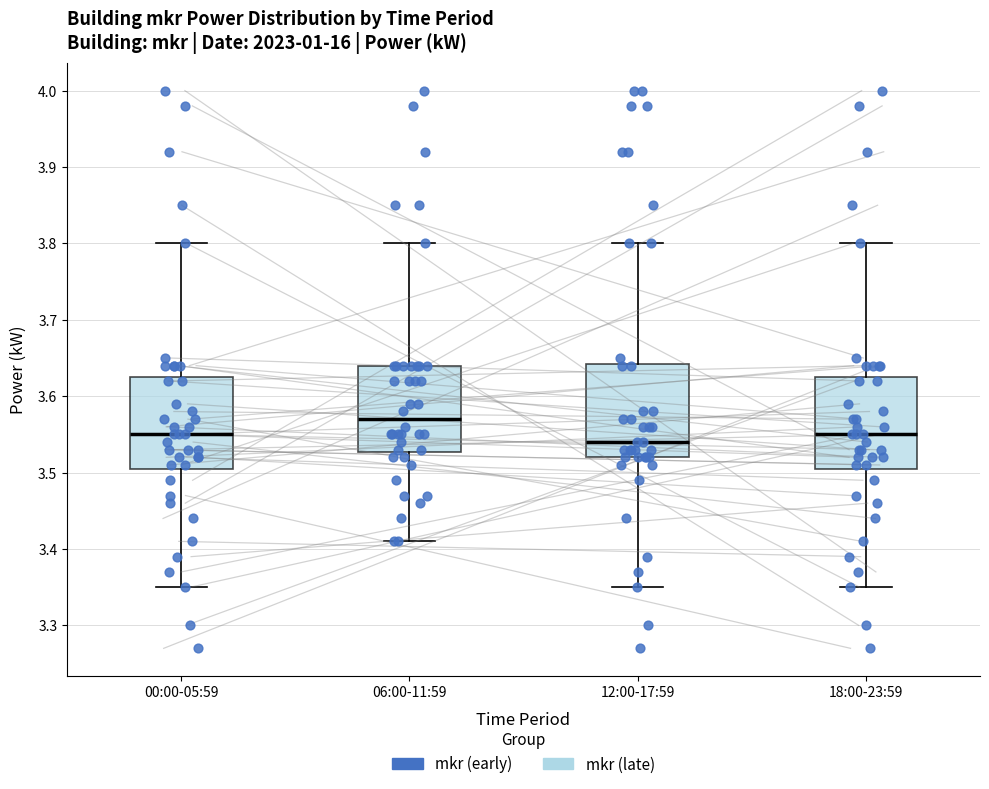

Which box's median line is the highest?

06:00-11:59